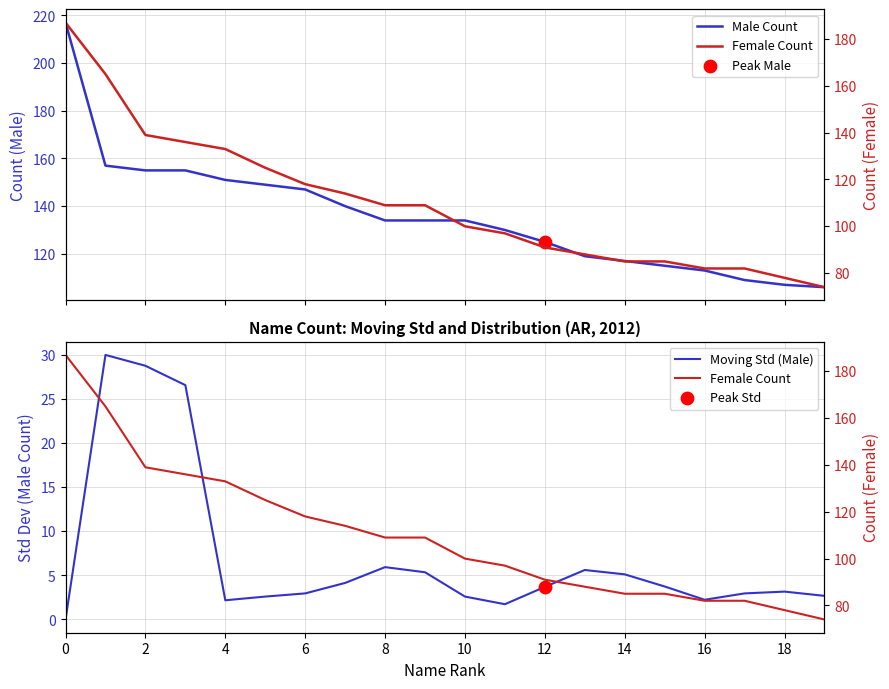

Which series has the widest spread of Y values?

Female Count